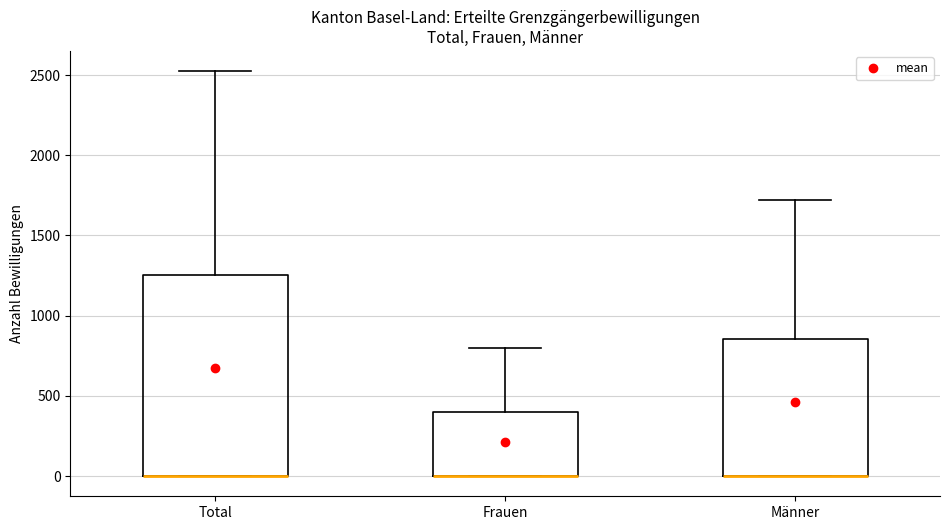

Reading left to right, read every box against the y-axis: the position of its median line, the range the box covers, and the ends of its whiskers. The values are not printed on the chart, so give them approximately, as read against the axis.

Total: median 0 (drawn on the box's lower edge), box 0 to 1250, whiskers 0 to 2500
Frauen: median 0 (drawn on the box's lower edge), box 0 to 400, whiskers 0 to 800
Männer: median 0 (drawn on the box's lower edge), box 0 to 850, whiskers 0 to 1700